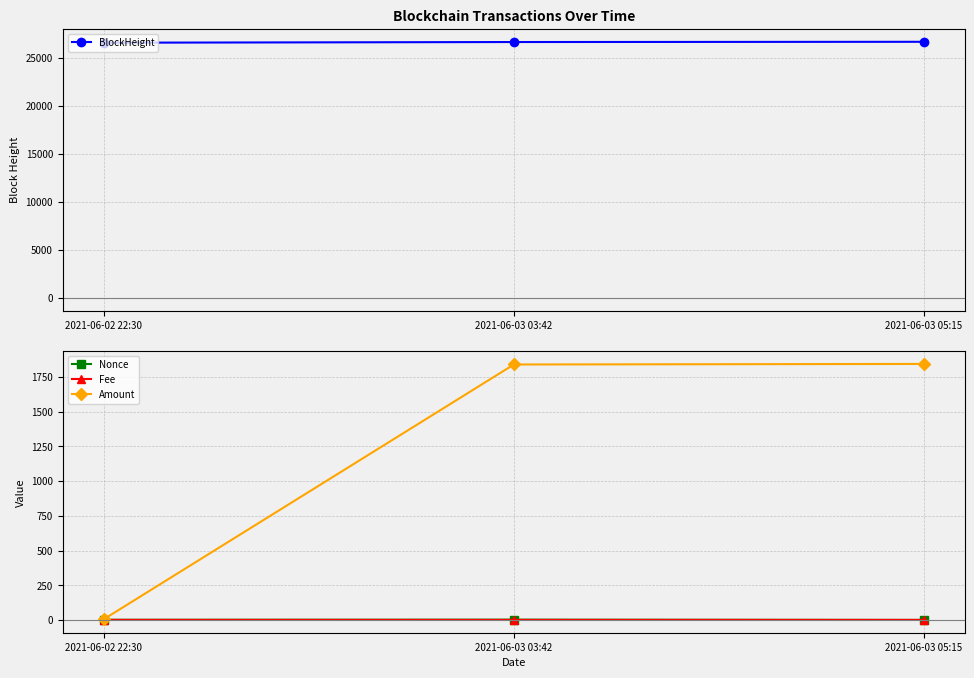

Which series has the largest range (max minus min)?

Amount